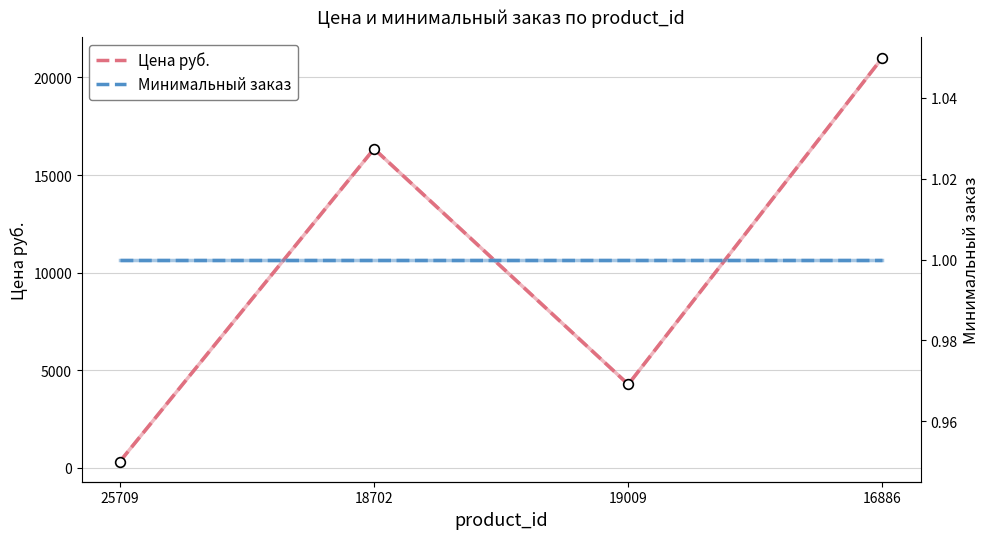

Rank the series by their maximum value, from lowest to highest.

Минимальный заказ, Цена руб.